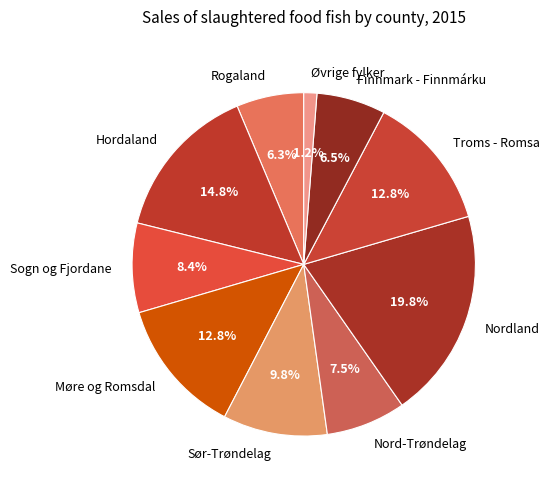

What percentage do Møre og Romsdal and Hordaland together represent?

27.6%